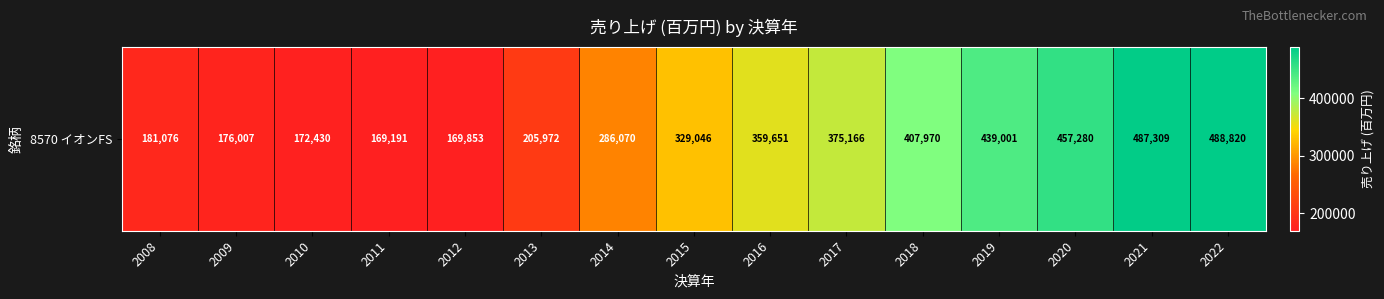

What is the greatest value displayed?

488820